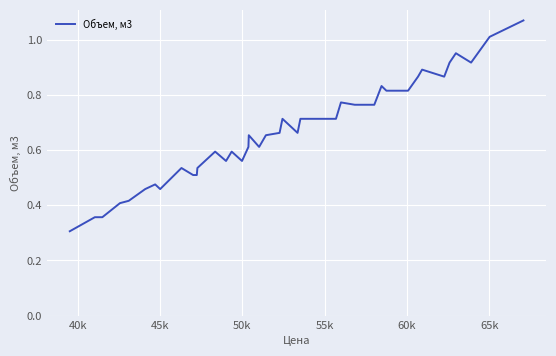

What is the minimum value shown in the chart?

0.3